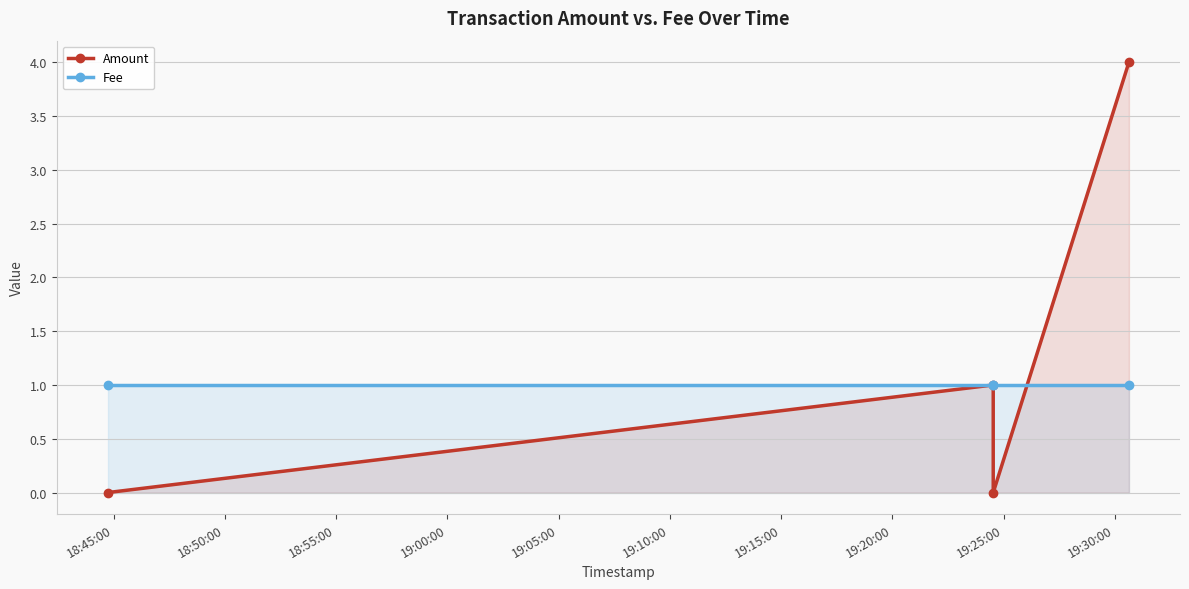

Which series has the largest total across all categories?

Amount